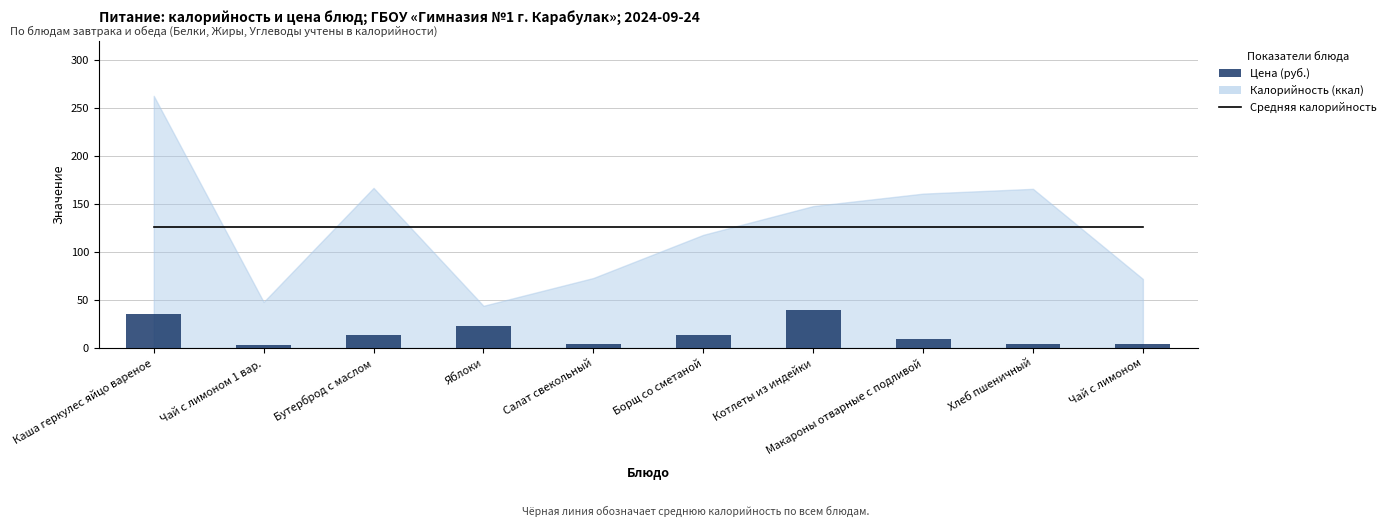

How many groups of bars are there?

10